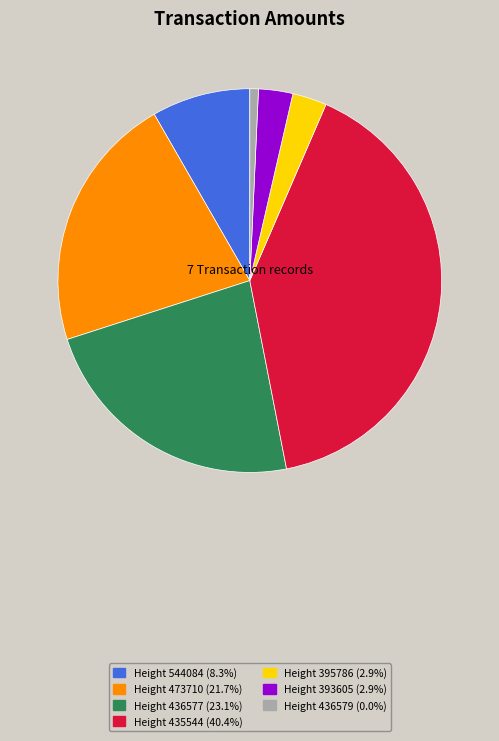

Is there a majority slice in this chart?

No